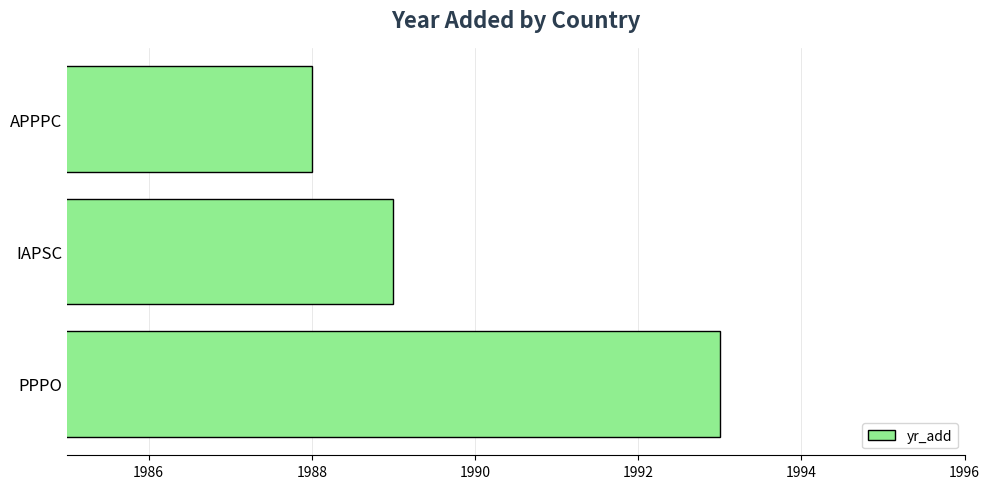

Approximately how many times larger is the value at APPPC compared to IAPSC?

1.0